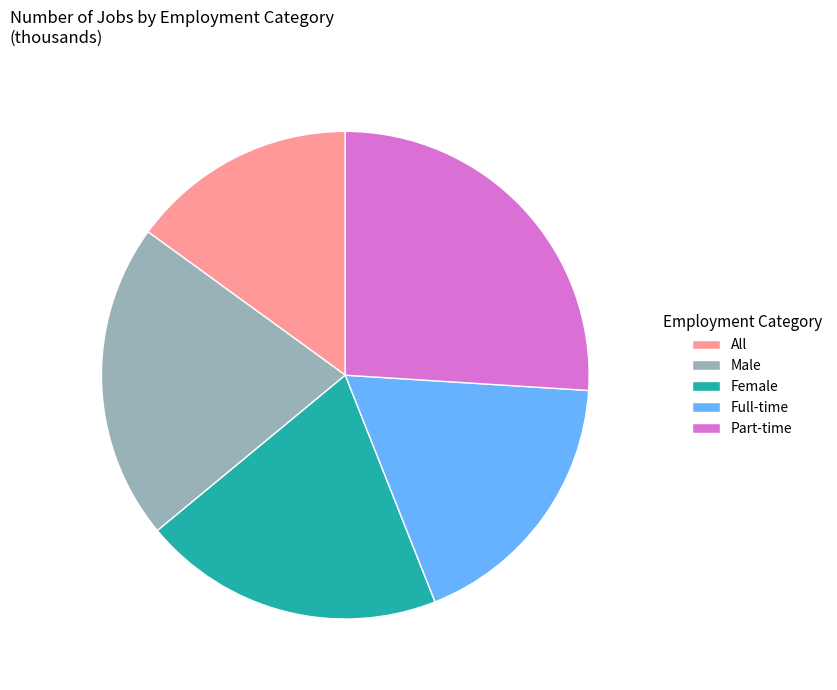

Is the sum of Full-time and All greater than half?

No